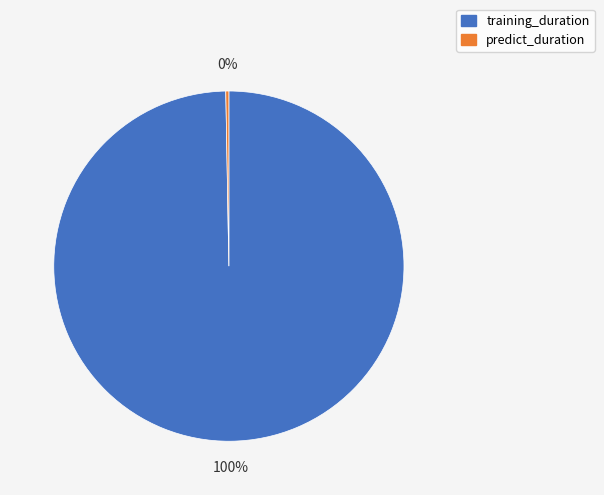

How many segments does this pie chart have?

2